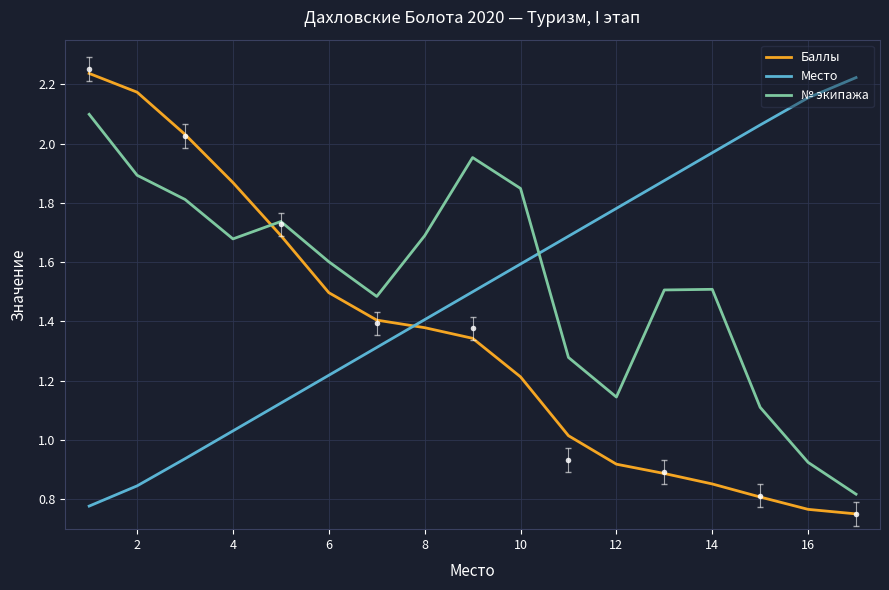

What are all the series names shown in the legend?

Баллы, Место, № экипажа